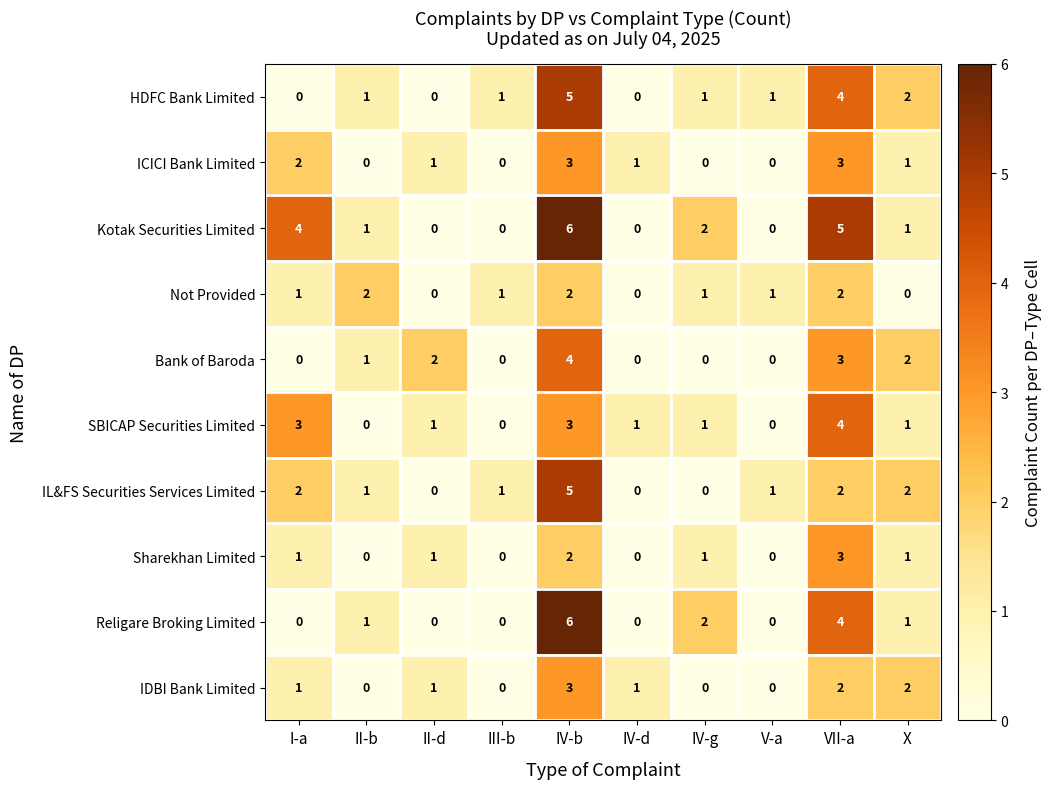

How many Kotak Securities Limited values are between 0 and 4?

8